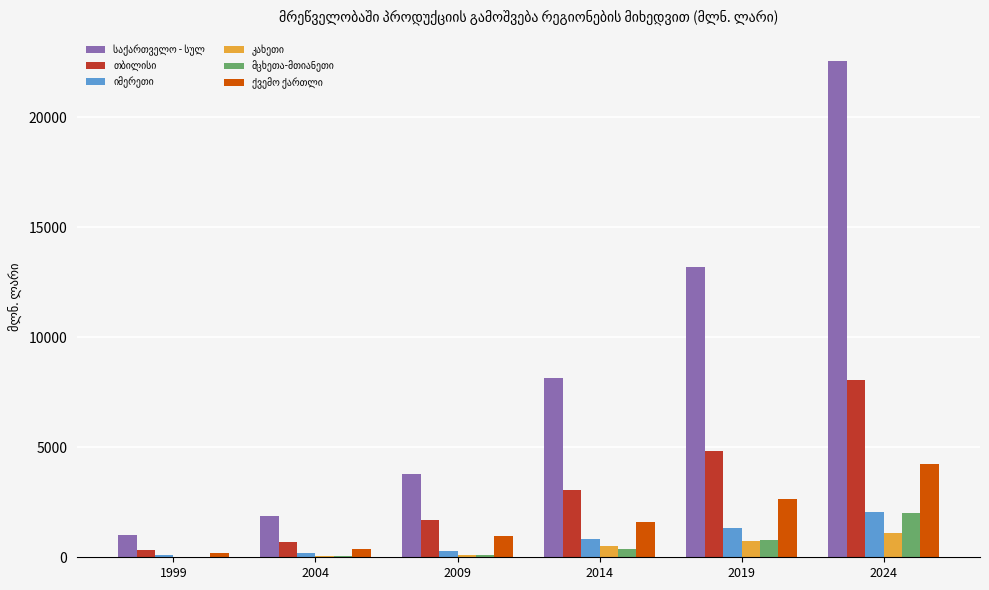

The ქვემო ქართლი series shows 379.6 at 2004. True or false?

True